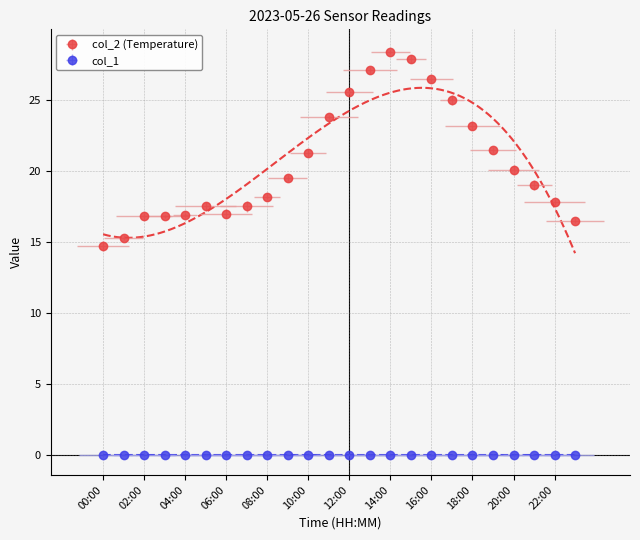

True or false: there are more than 2 points higher than both neighbors.

False